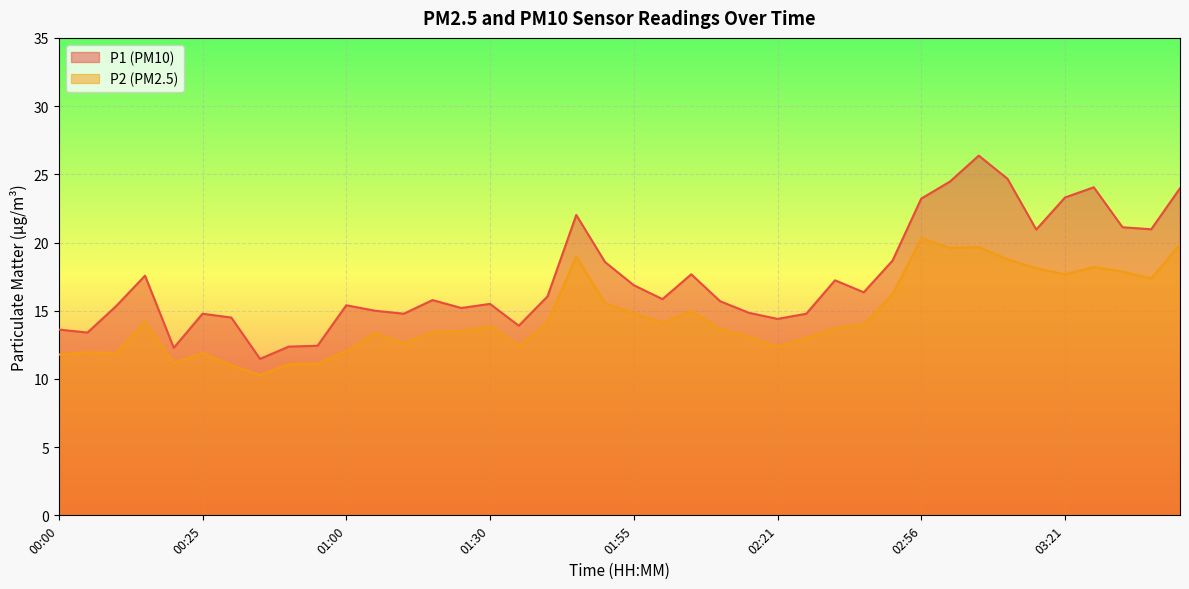

How many interior local peaks does the P2 series have?

10